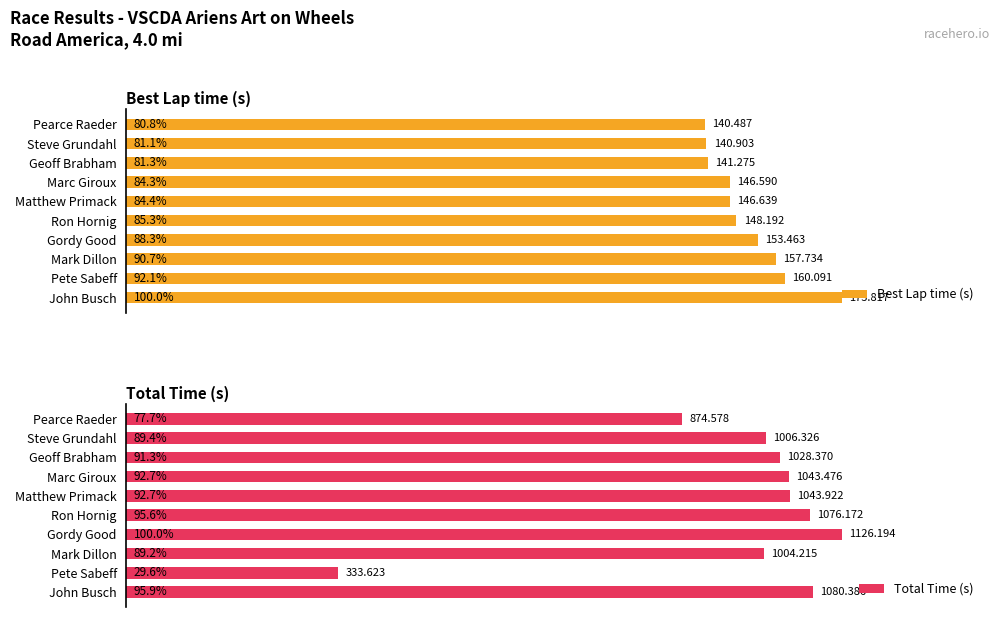

At which label is Total Time (s) closest to 64?

Pearce Raeder